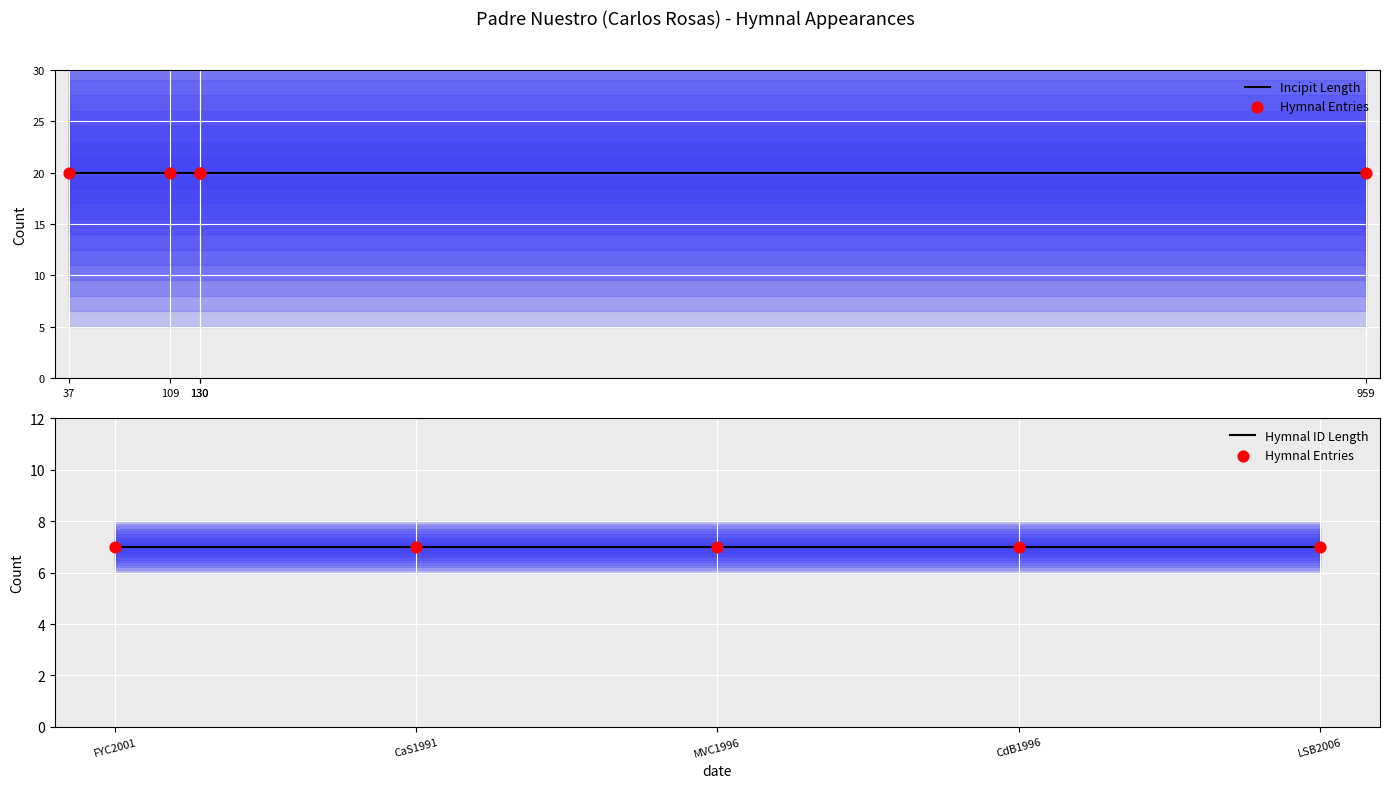

What are all the series names shown in the legend?

Incipit Length, Hymnal Entries, Hymnal ID Length